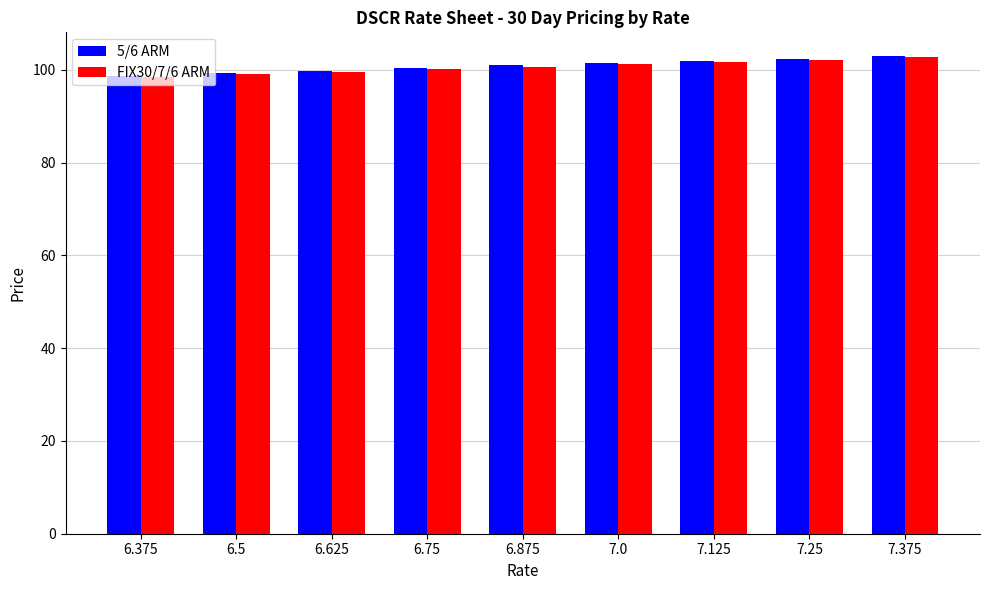

What is the average value of the 5/6 ARM series?

100.9